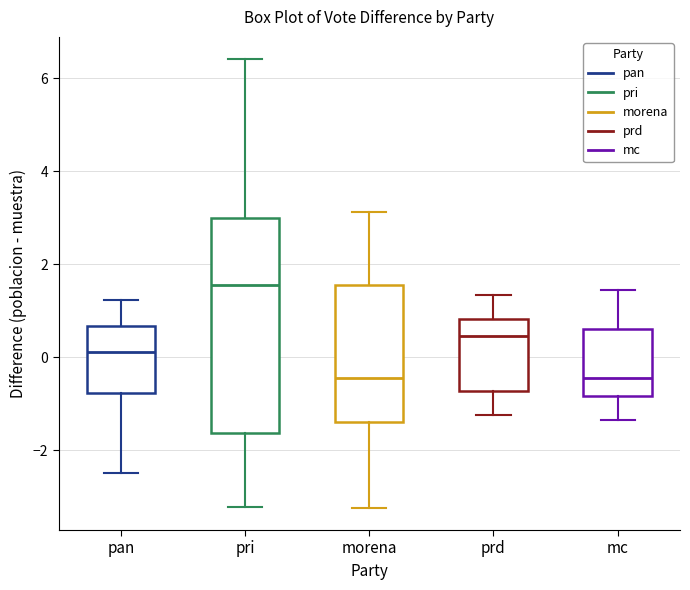

Reading left to right, transcribe this box plot: for each box, give where its median line is, the range the box spans, and where its two whiskers end, as read against the y-axis. The values are not printed on the chart, so give them approximately, as read against the axis.

pan: median 0.2, box -0.8 to 0.6, whiskers -2.4 to 1.2
pri: median 1.6, box -1.6 to 3.0, whiskers -3.2 to 6.4
morena: median -0.4, box -1.4 to 1.6, whiskers -3.2 to 3.2
prd: median 0.4, box -0.8 to 0.8, whiskers -1.2 to 1.4
mc: median -0.4, box -0.8 to 0.6, whiskers -1.4 to 1.4